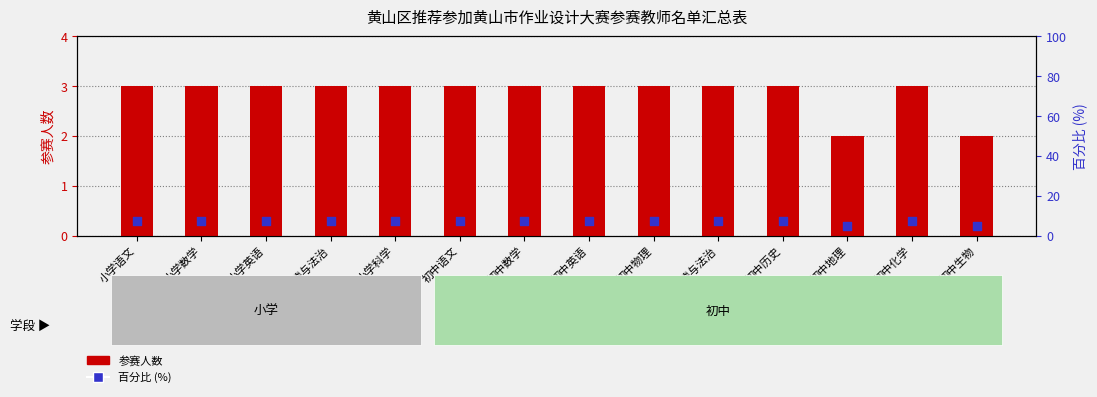

Which series reaches the maximum Y coordinate?

百分比 (%)